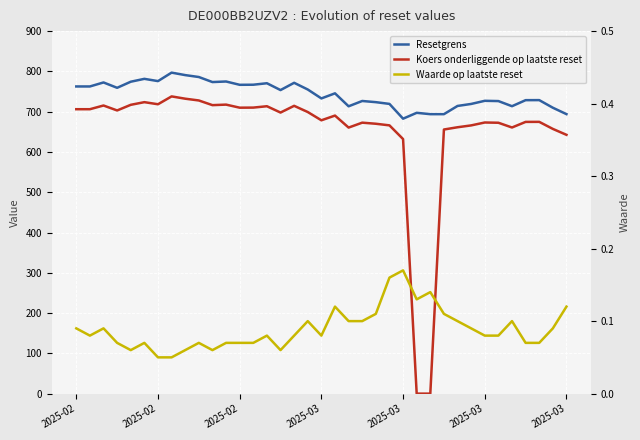

The Koers onderliggende op laatste reset series shows 307.6 at 2025-02. True or false?

False